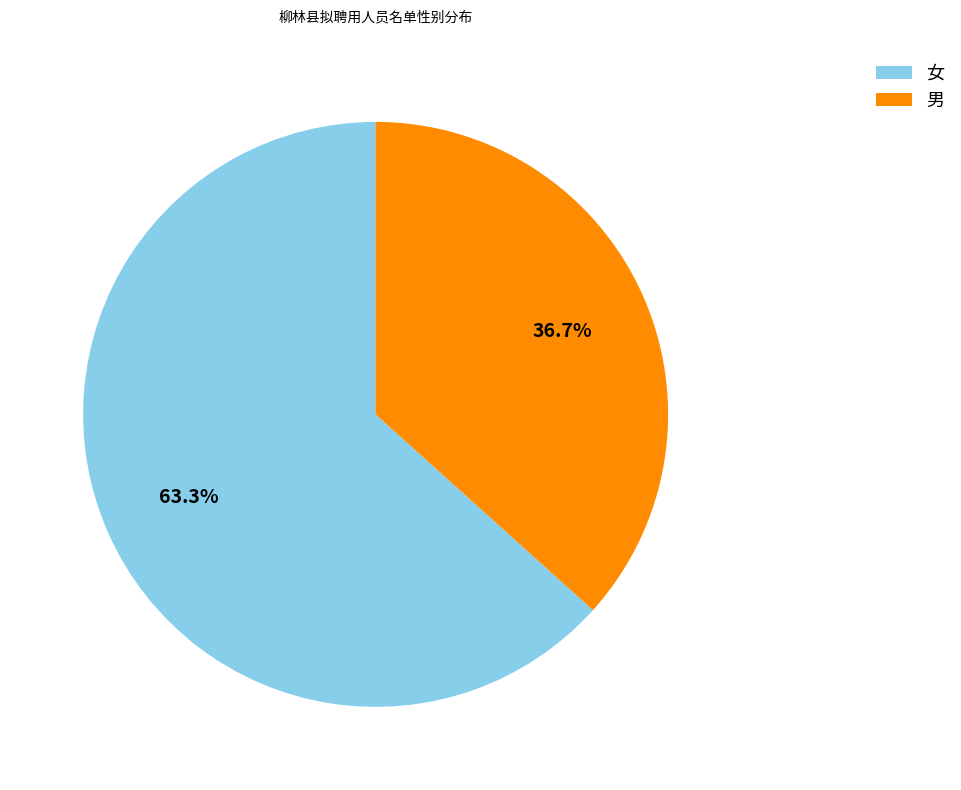

Is there a majority slice in this chart?

Yes